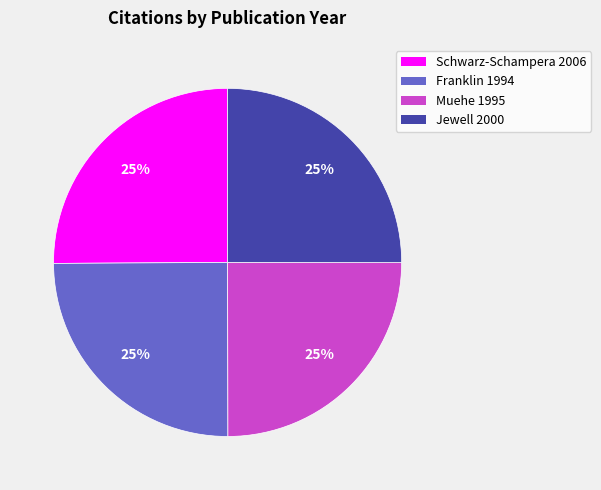

To the nearest percent, what is the combined percentage of Muehe 1995 and Jewell 2000?

50%